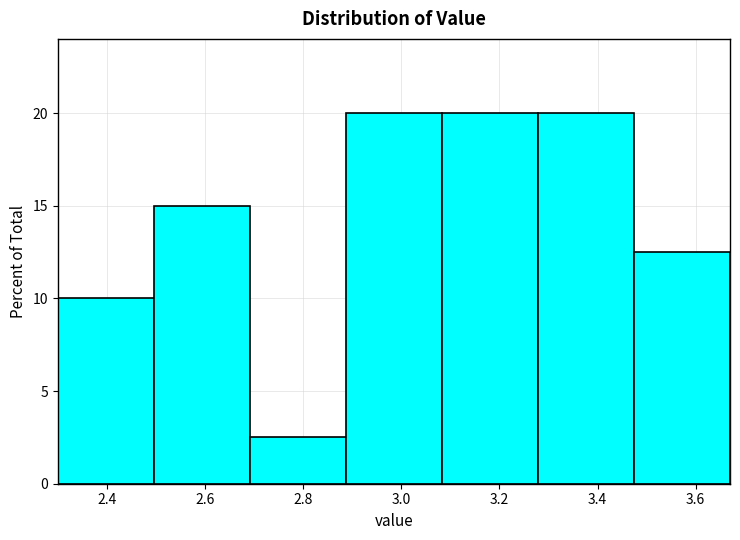

Reading left to right, transcribe this chart: for each bar, give the range it covers on the x-axis and its height. Neither the bar edges nor the heights are printed on the chart, so give them approximately, as read against the axes.

2.30 to 2.50: 10.0
2.50 to 2.70: 15.0
2.70 to 2.88: 2.5
2.88 to 3.08: 20.0
3.08 to 3.28: 20.0
3.28 to 3.48: 20.0
3.48 to 3.68: 12.5